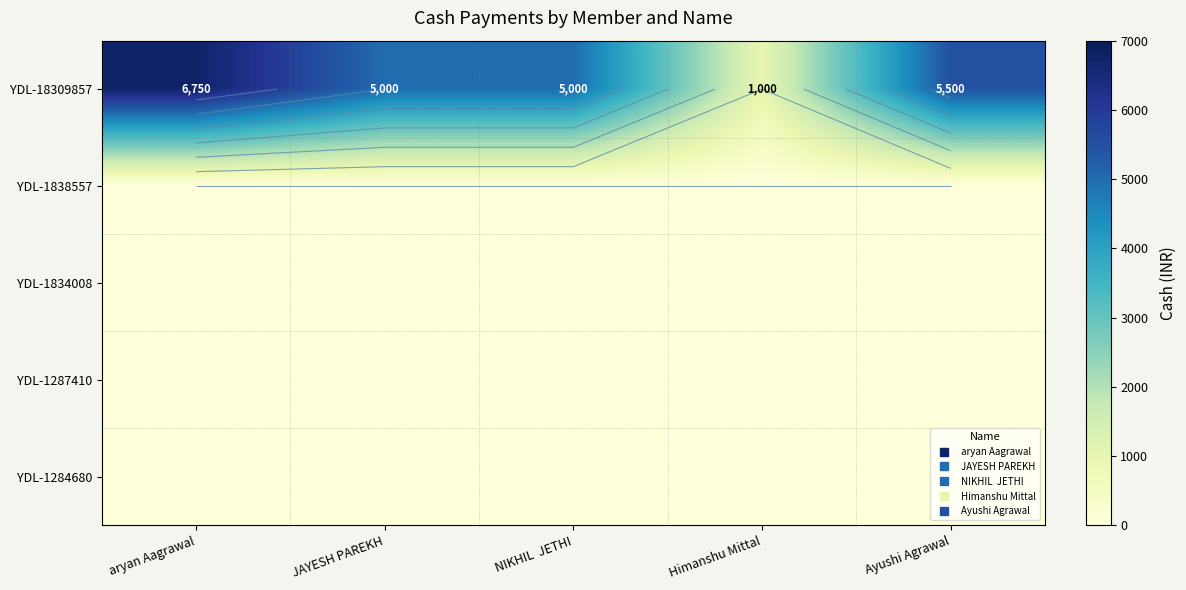

Is the value of YDL-18309857 at Himanshu Mittal greater than the value of YDL-1838557 at Himanshu Mittal?

Yes